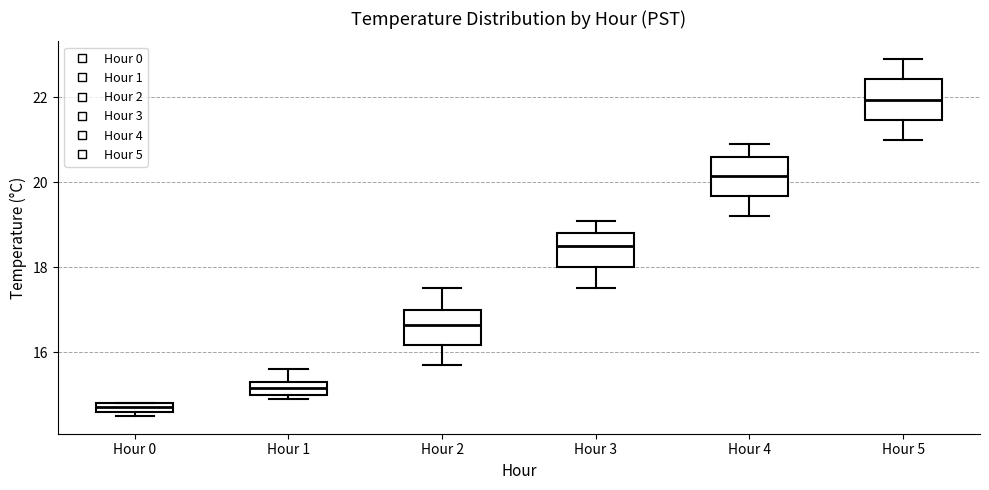

Which box's median line is the lowest?

Hour 0